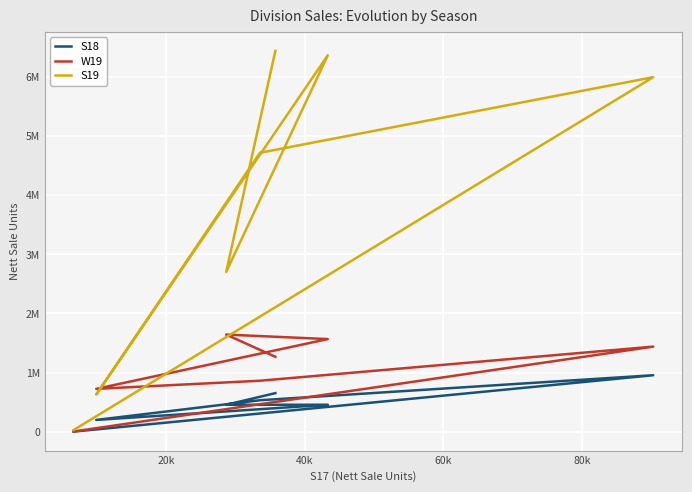

Reading left to right, list all the values displayed in this chart.

S18: 652453	455615	456332	199356	532244	955223	1573
W19: 1266545	1642327	1566432	724704	861957	1438970	3749
S19: 6438366	2701103	6364001	628239	4715570	5994900	29037